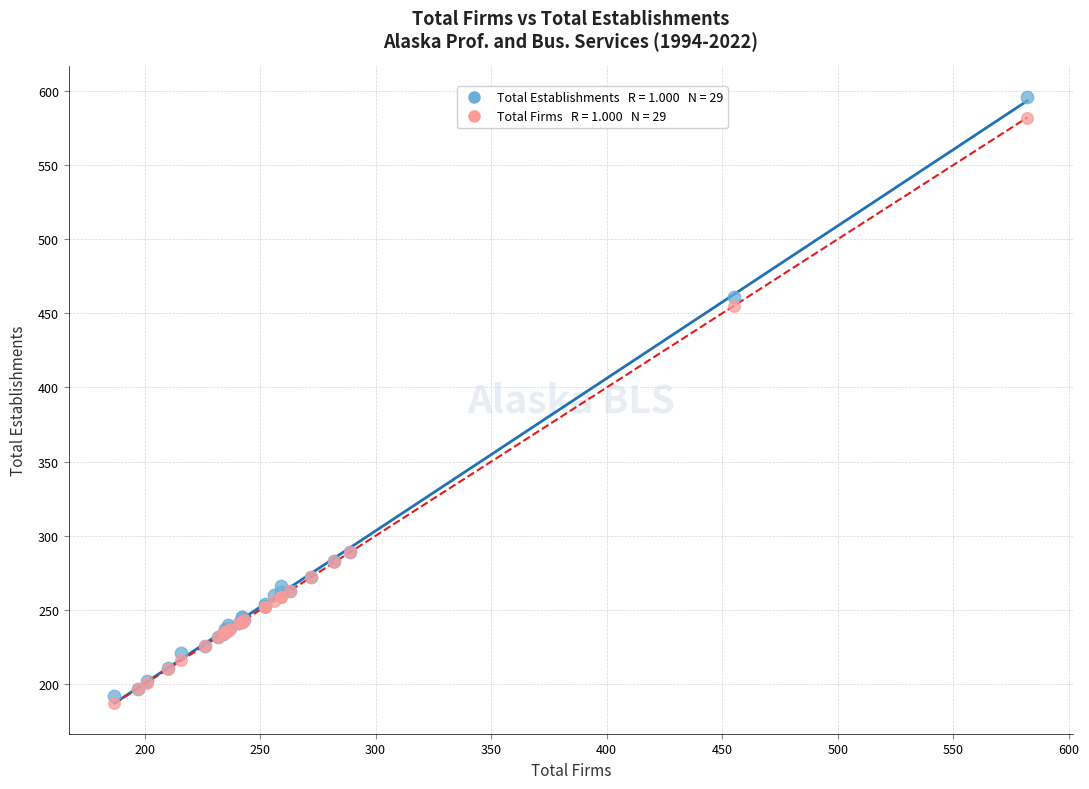

Across all series, what Y value is closest to 391?

455